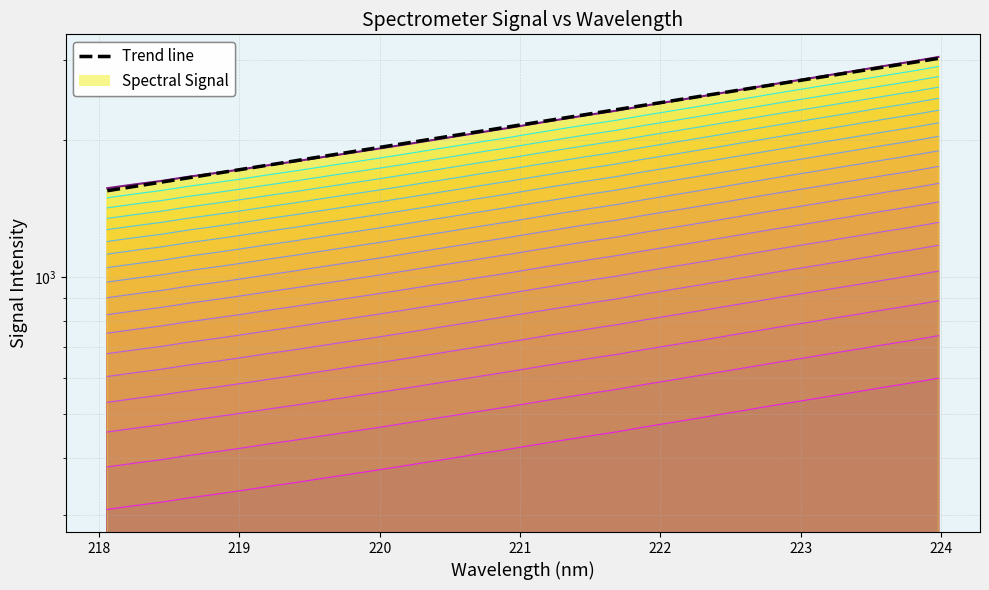

Is it true that the value at 26 is 4486.8?

False